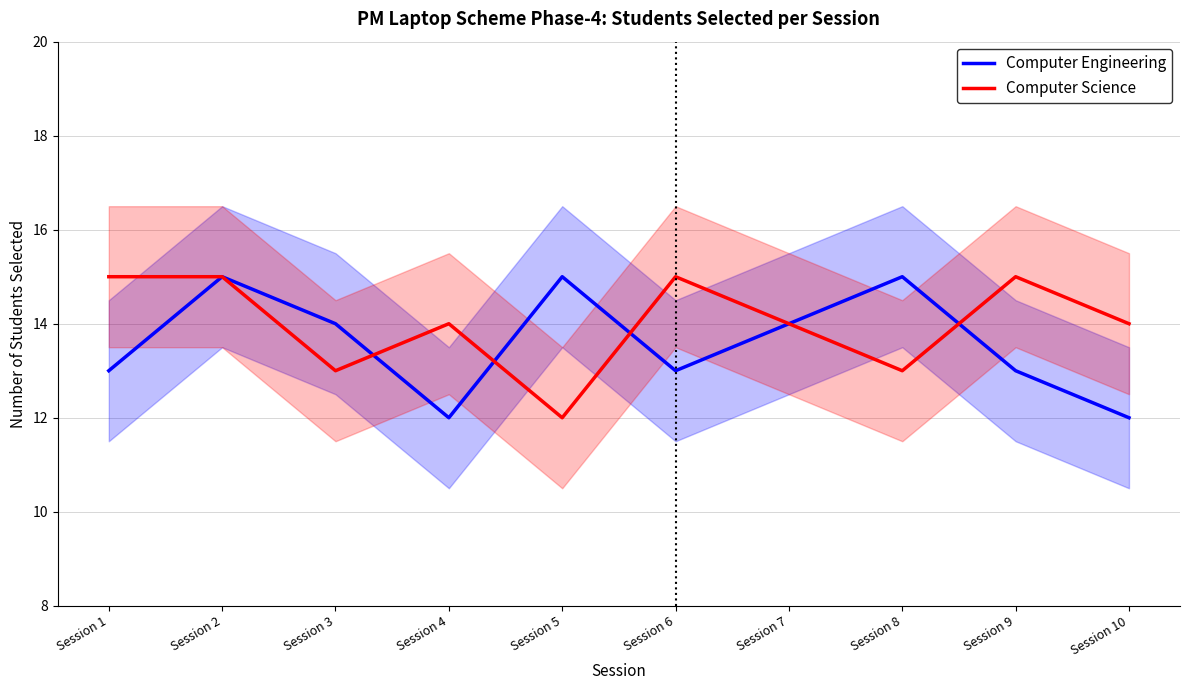

What is the difference between the highest and lowest values at Session 10?

2